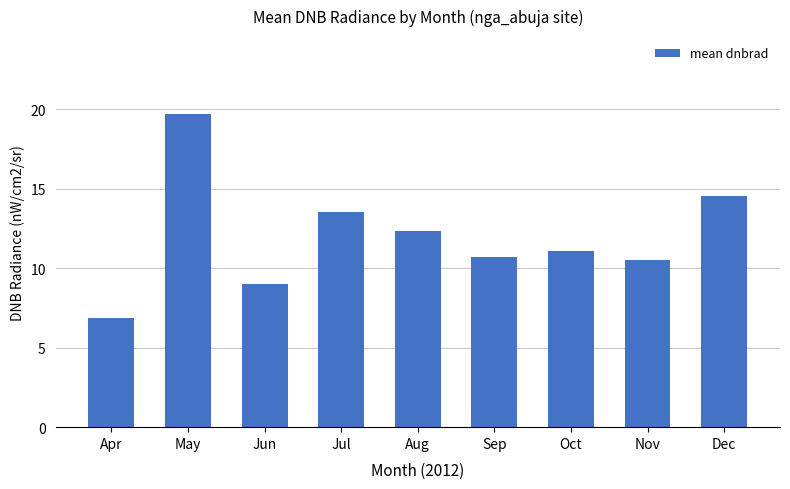

List the labels in order of value, largest first.

May, Dec, Jul, Aug, Oct, Sep, Nov, Jun, Apr